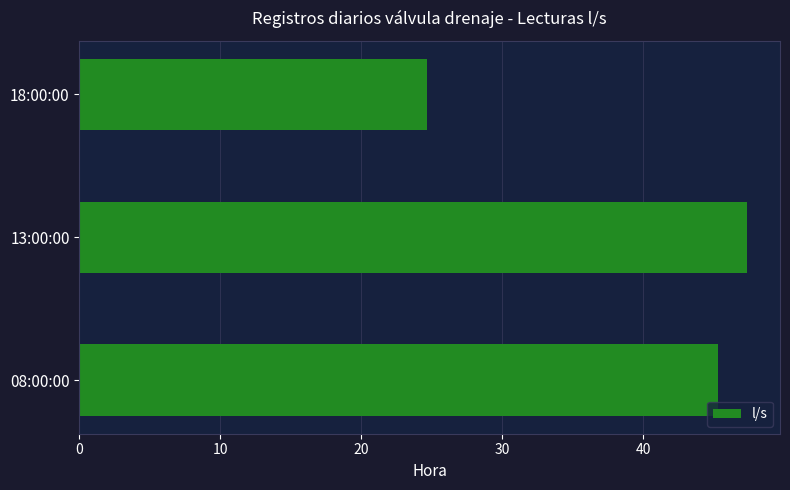

The chart shows a value of 24.7 at 18:00:00. True or false?

True